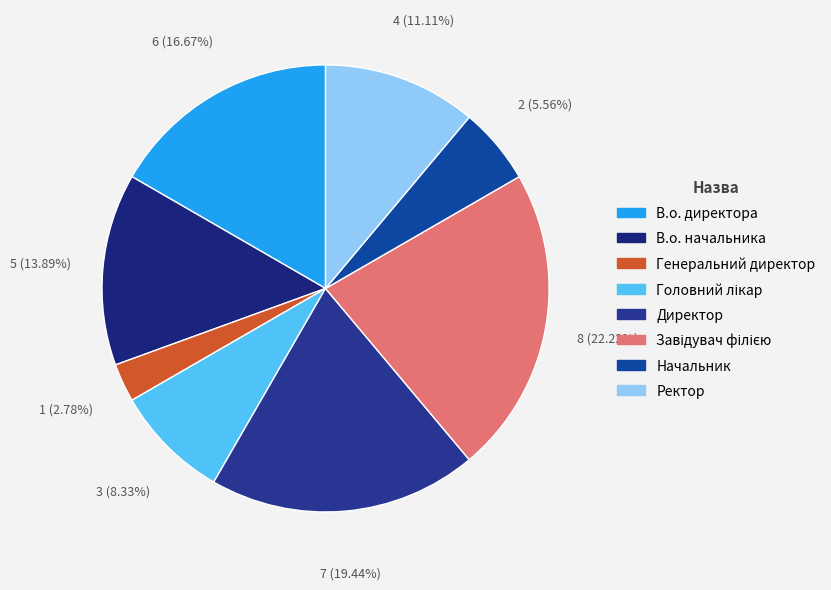

What percentage is the Завідувач філією slice, to the nearest percent?

22%